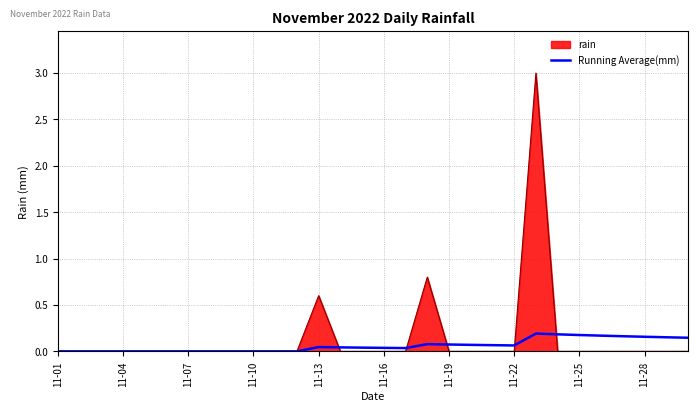

Rank the series by their maximum value, from lowest to highest.

Running Average(mm), rain